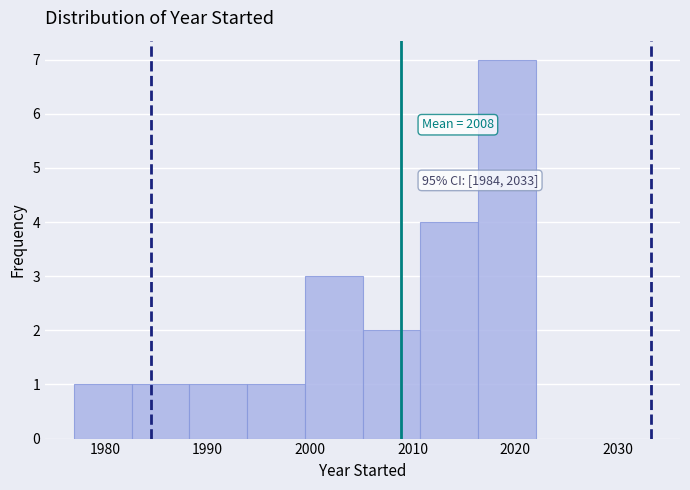

Which range on the x-axis has the tallest bar?

2016 to 2022